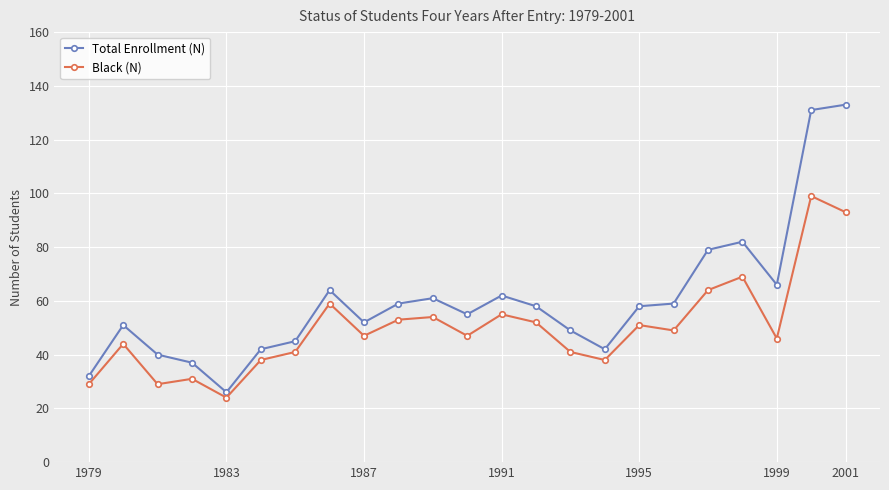

What is the difference between the maximum and minimum values in the Black (N) series?

75